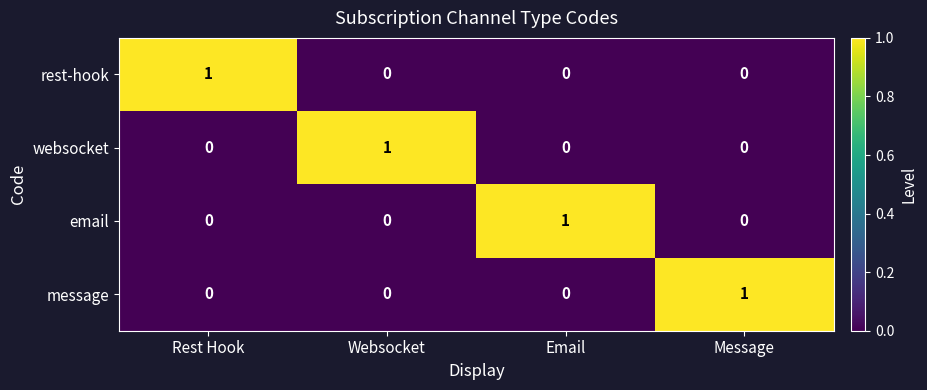

How many email values are between 0 and 1?

4